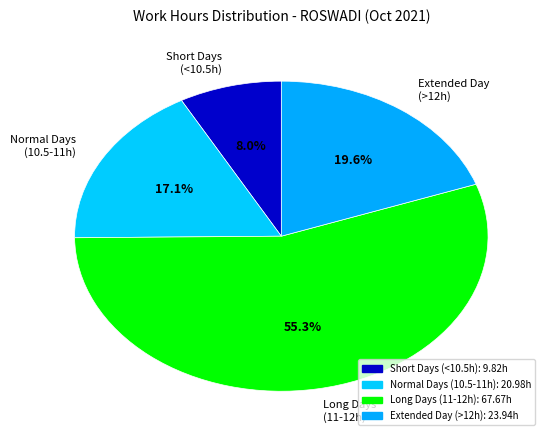

Is there a majority slice in this chart?

Yes